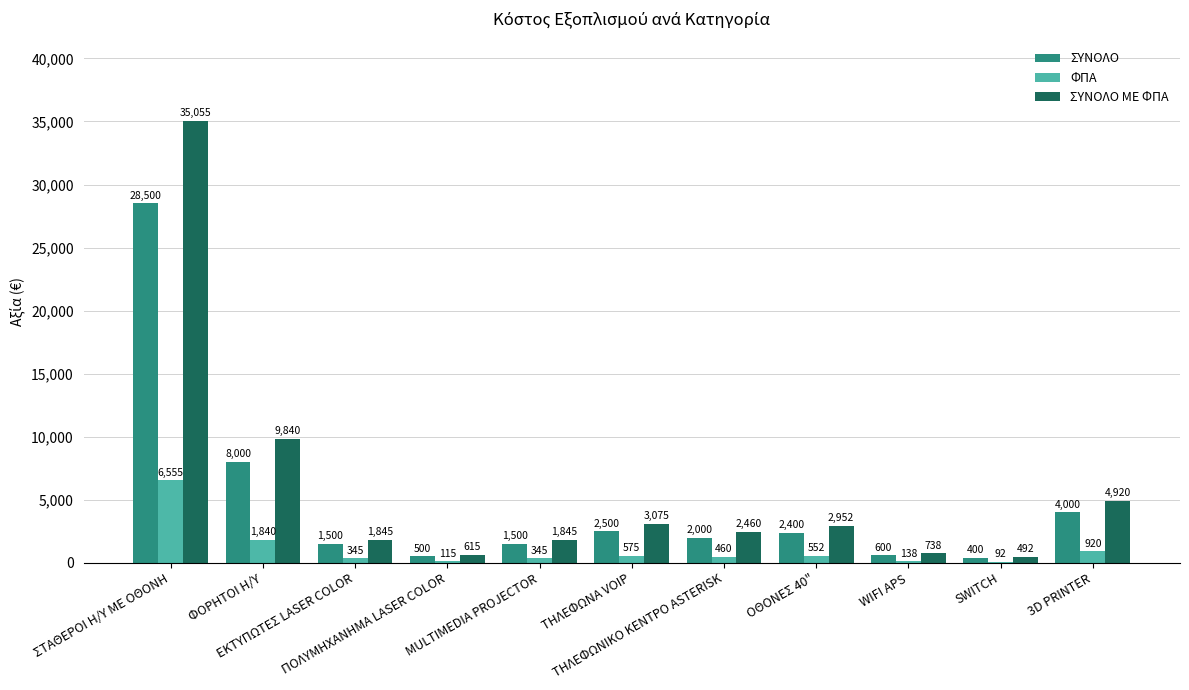

Between ΤΗΛΕΦΩΝΙΚΟ ΚΕΝΤΡΟ ASTERISK and WIFI APS, which series saw the biggest shift?

ΣΥΝΟΛΟ ΜΕ ΦΠΑ